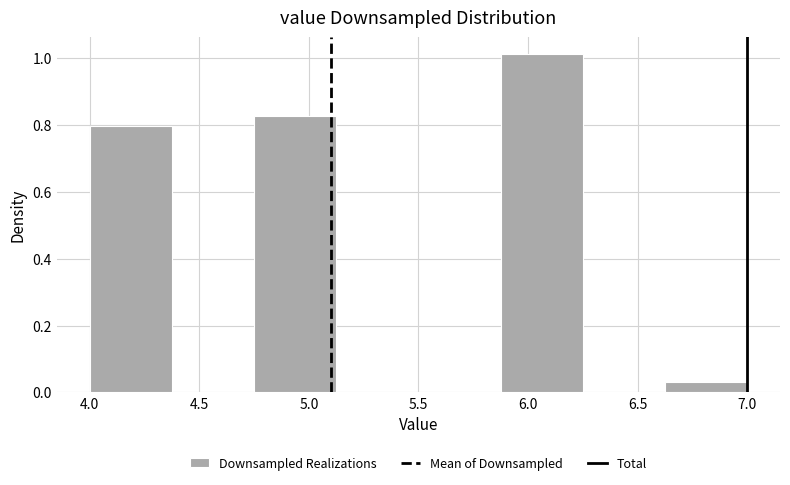

Reading left to right, list every bar in this chart as the range it spans on the x-axis followed by its height. Neither the bar edges nor the heights are printed on the chart, so give them approximately, as read against the axes.

4.000 to 4.375: 0.80
4.375 to 4.750: 0
4.750 to 5.125: 0.82
5.125 to 5.500: 0
5.500 to 5.875: 0
5.875 to 6.250: 1.02
6.250 to 6.625: 0
6.625 to 7.000: 0.04